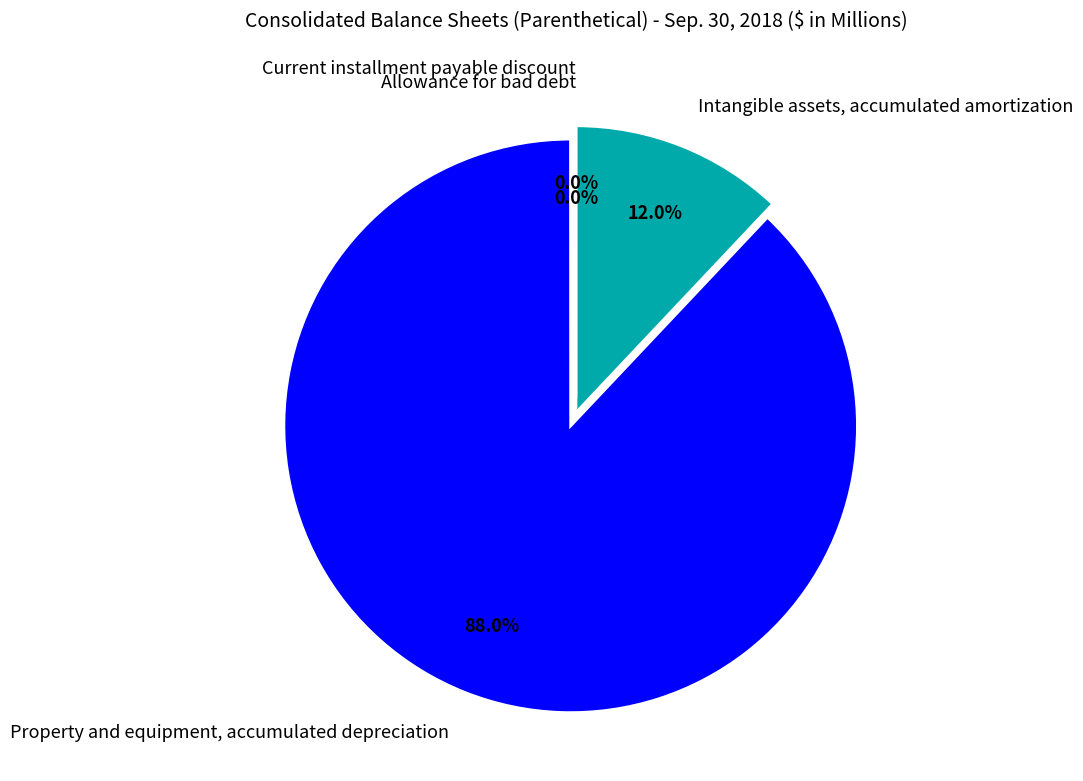

Which slice is the largest?

Property and equipment, accumulated depreciation